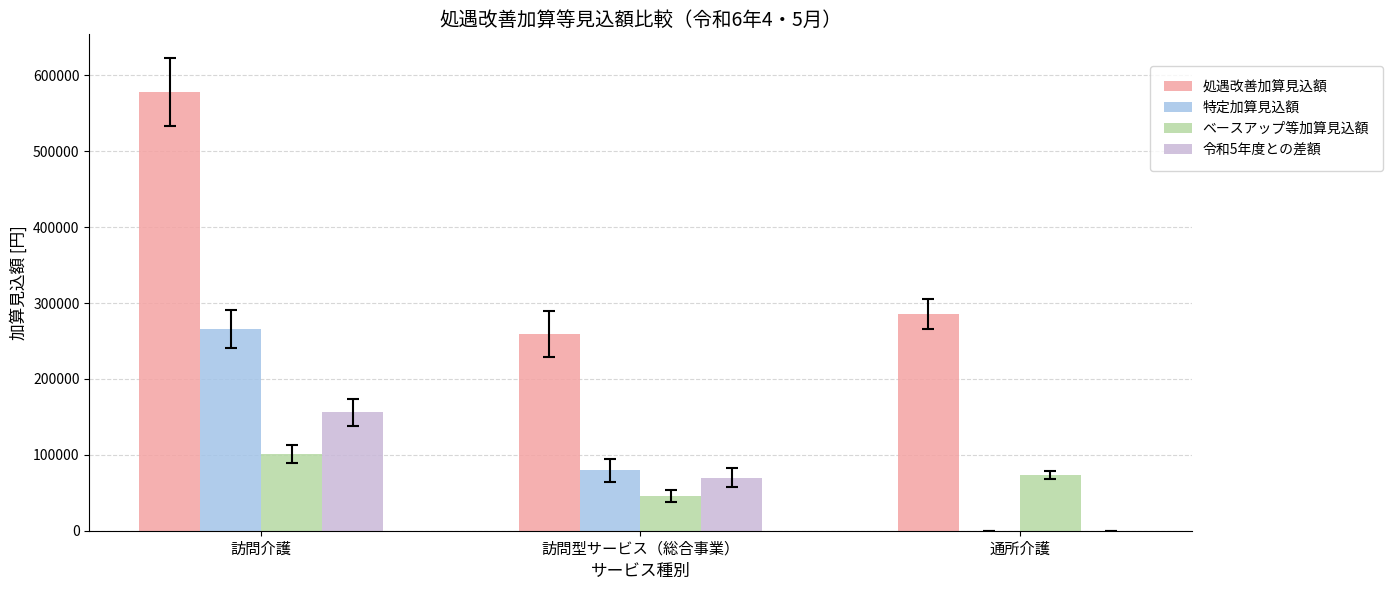

At which label is ベースアップ等加算見込額 closest to 73324?

通所介護